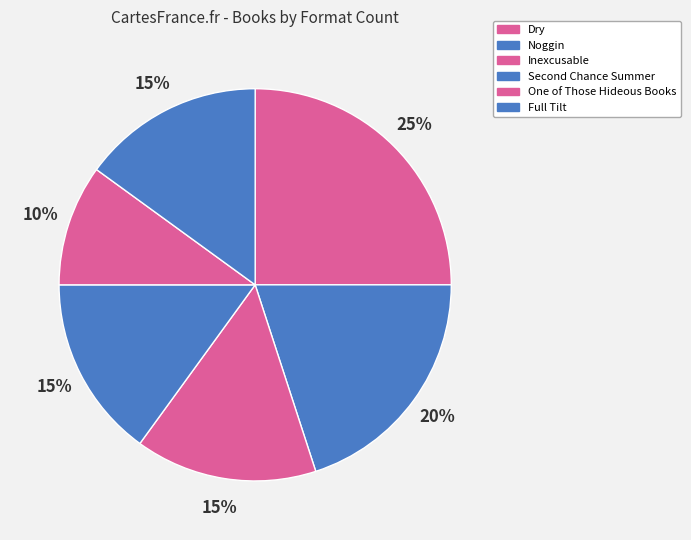

Does any single category account for the majority?

No